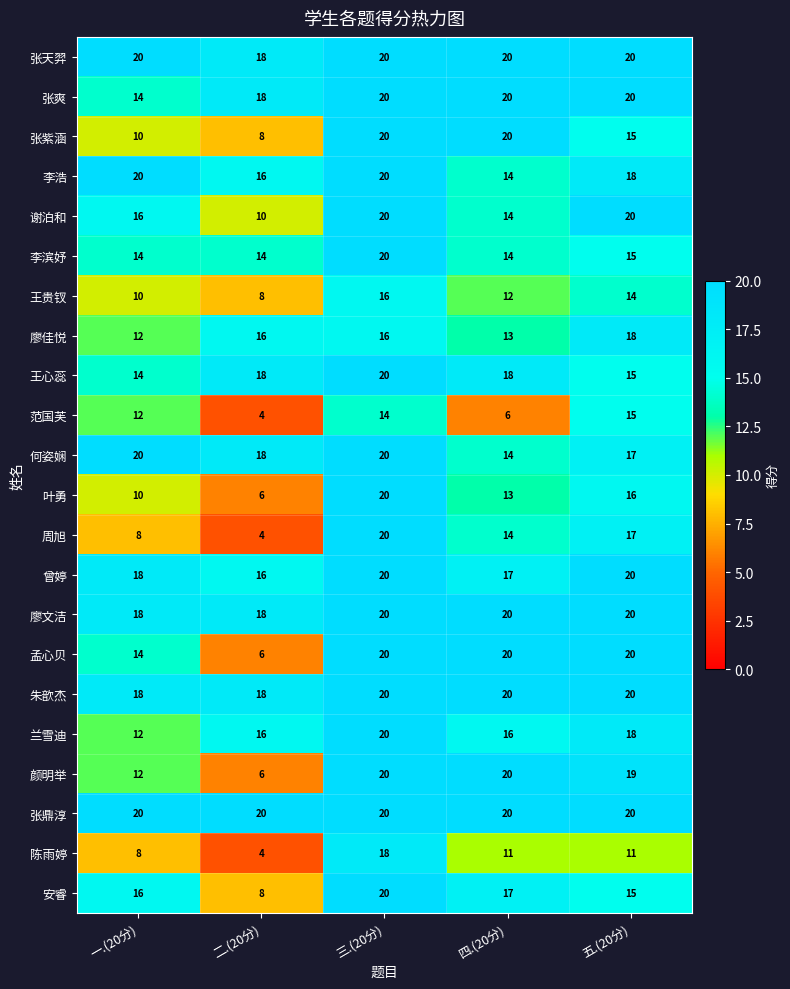

What is the average value of the 王心蕊 series?

17